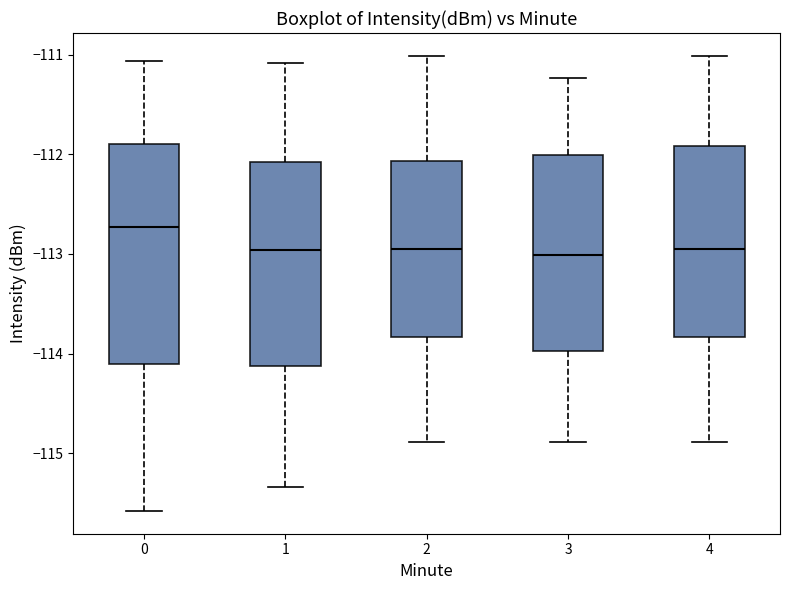

Reading left to right, transcribe this box plot: for each box, give where its median line is, the range the box spans, and where its two whiskers end, as read against the y-axis. The values are not printed on the chart, so give them approximately, as read against the axis.

0: median -112.7, box -114.1 to -111.9, whiskers -115.6 to -111.1
1: median -113.0, box -114.1 to -112.1, whiskers -115.3 to -111.1
2: median -113.0, box -113.8 to -112.1, whiskers -114.9 to -111.0
3: median -113.0, box -114.0 to -112.0, whiskers -114.9 to -111.2
4: median -113.0, box -113.8 to -111.9, whiskers -114.9 to -111.0